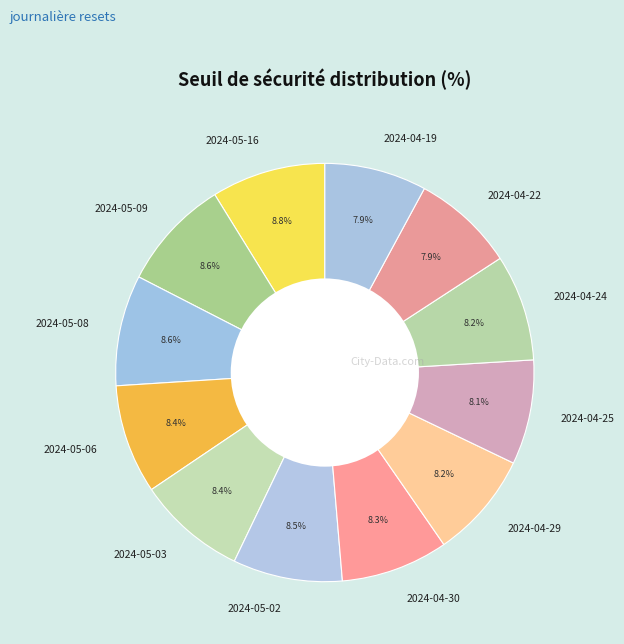

Count the number of slices in the pie.

12